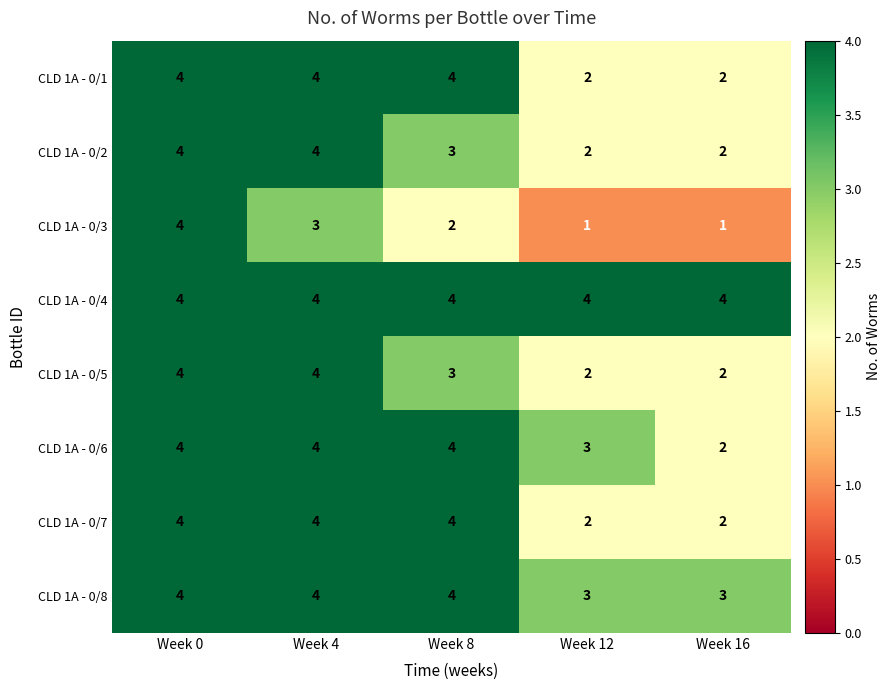

How many series are shown in this chart?

8